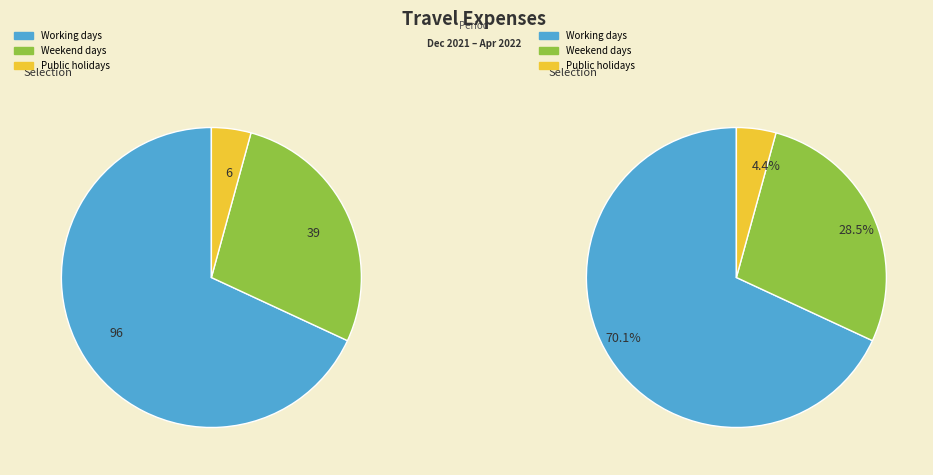

How many segments does this pie chart have?

3